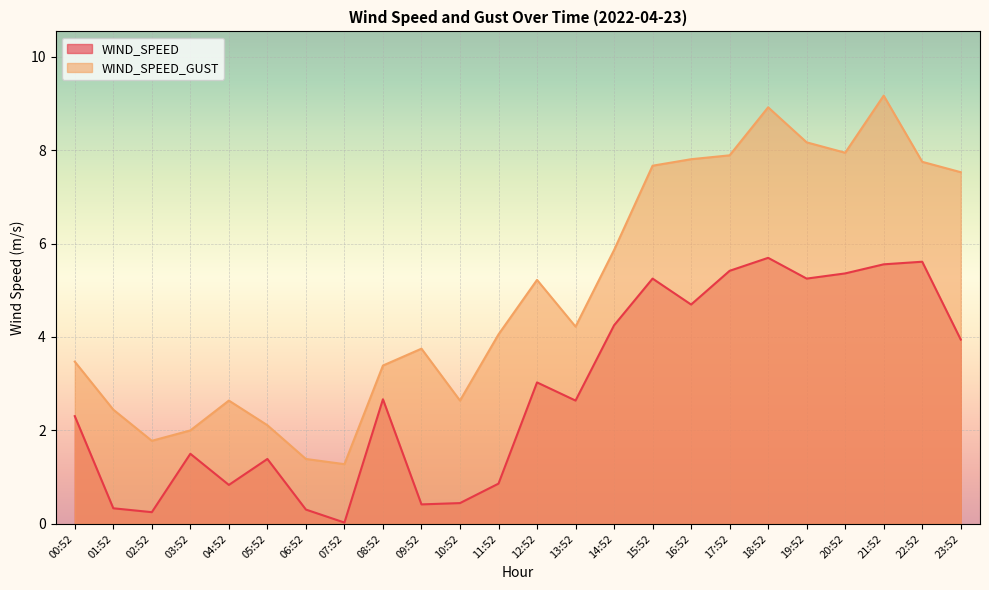

Reading right to left, extract all data points from this chart.

WIND_SPEED: 23:52=3.9	22:52=5.6	21:52=5.6	20:52=5.4	19:52=5.2	18:52=5.7	17:52=5.4	16:52=4.7	15:52=5.2	14:52=4.2	13:52=2.6	12:52=3.0	11:52=0.9	10:52=0.4	09:52=0.4	08:52=2.7	07:52=0.0	06:52=0.3	05:52=1.4	04:52=0.8	03:52=1.5	02:52=0.2	01:52=0.3	00:52=2.3
WIND_SPEED_GUST: 23:52=7.5	22:52=7.7	21:52=9.2	20:52=7.9	19:52=8.2	18:52=8.9	17:52=7.9	16:52=7.8	15:52=7.7	14:52=5.9	13:52=4.2	12:52=5.2	11:52=4.1	10:52=2.6	09:52=3.8	08:52=3.4	07:52=1.3	06:52=1.4	05:52=2.1	04:52=2.6	03:52=2.0	02:52=1.8	01:52=2.4	00:52=3.5